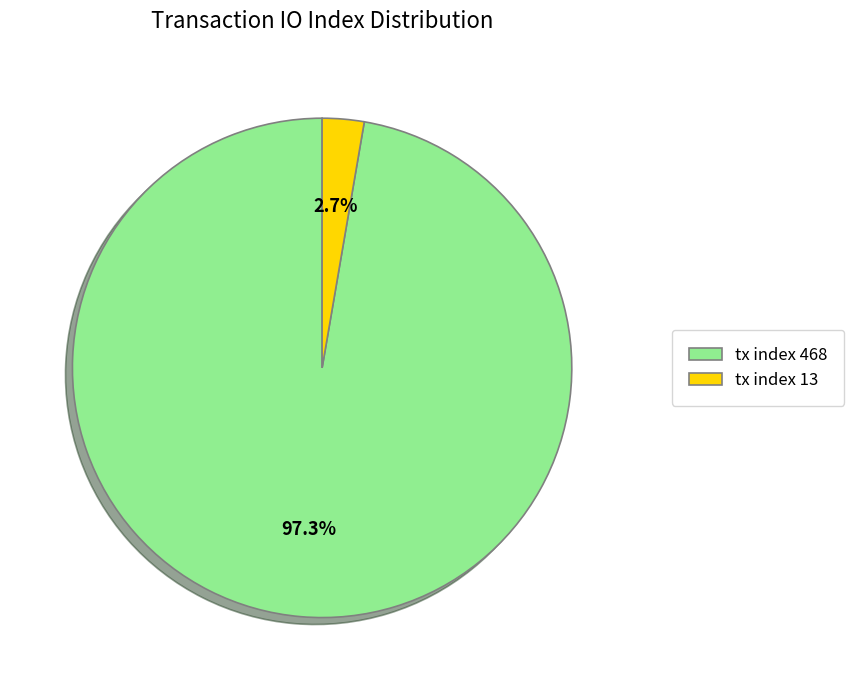

Is the sum of tx index 13 and tx index 468 greater than half?

Yes